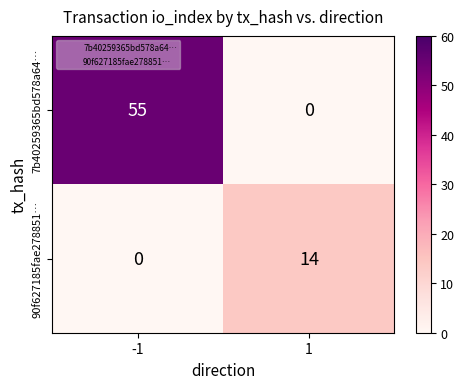

What value does the 90f627185fae278851… series have at 1?

14